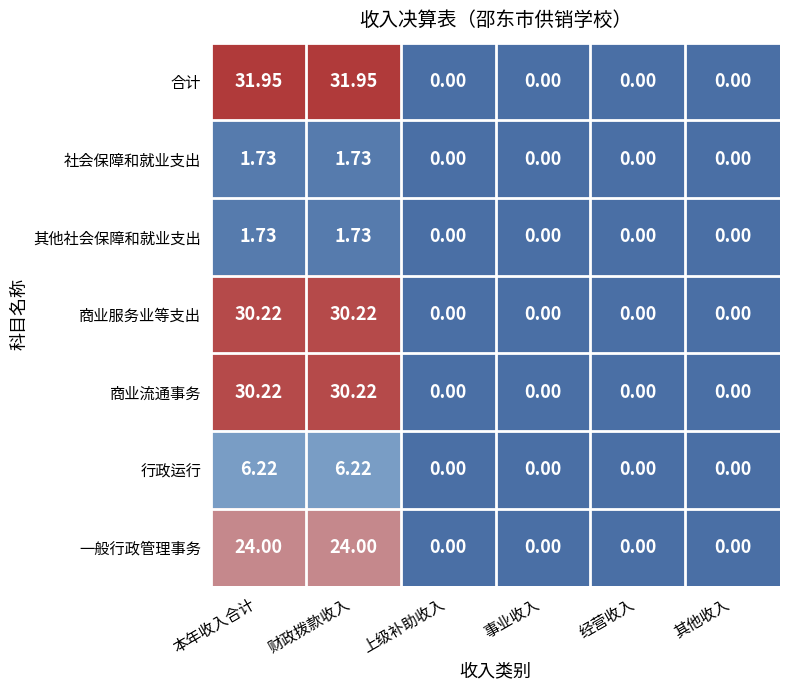

Which series has the largest total across all categories?

合计